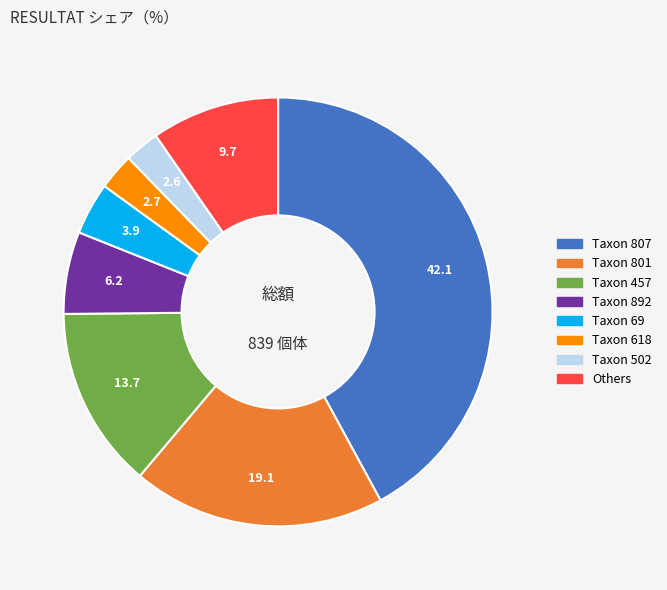

Is there a majority slice in this chart?

No